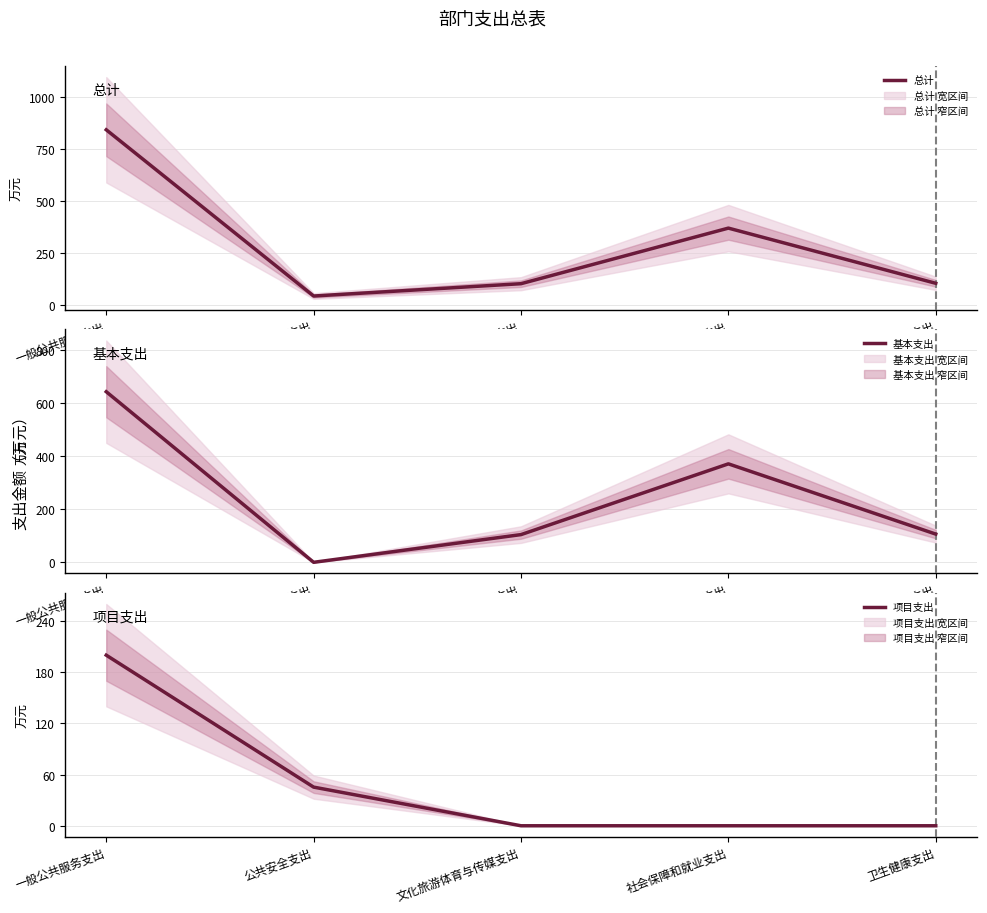

Reading left to right, list all the values displayed in this chart.

总计: 843.3	45.3	104.5	371.3	106.4
基本支出: 643.3	0.0	104.5	371.3	106.4
项目支出: 200.0	45.3	0.0	0.0	0.0